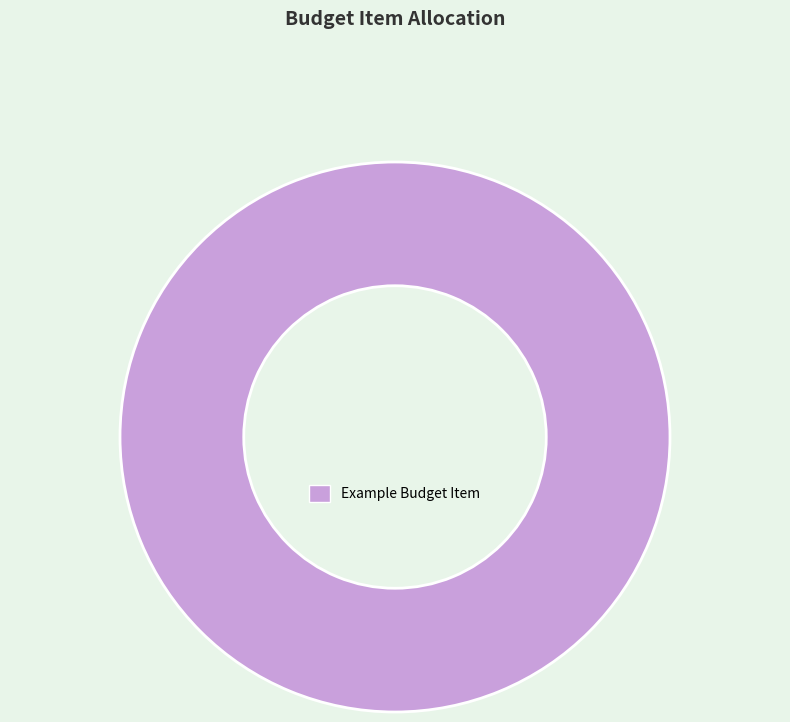

Is there any slice that represents more than half of the pie?

Yes